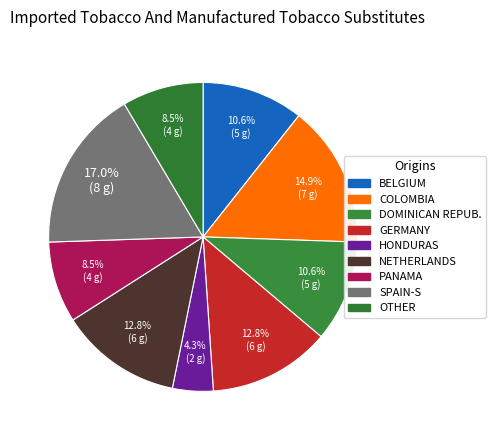

How many slices are in this pie chart?

9